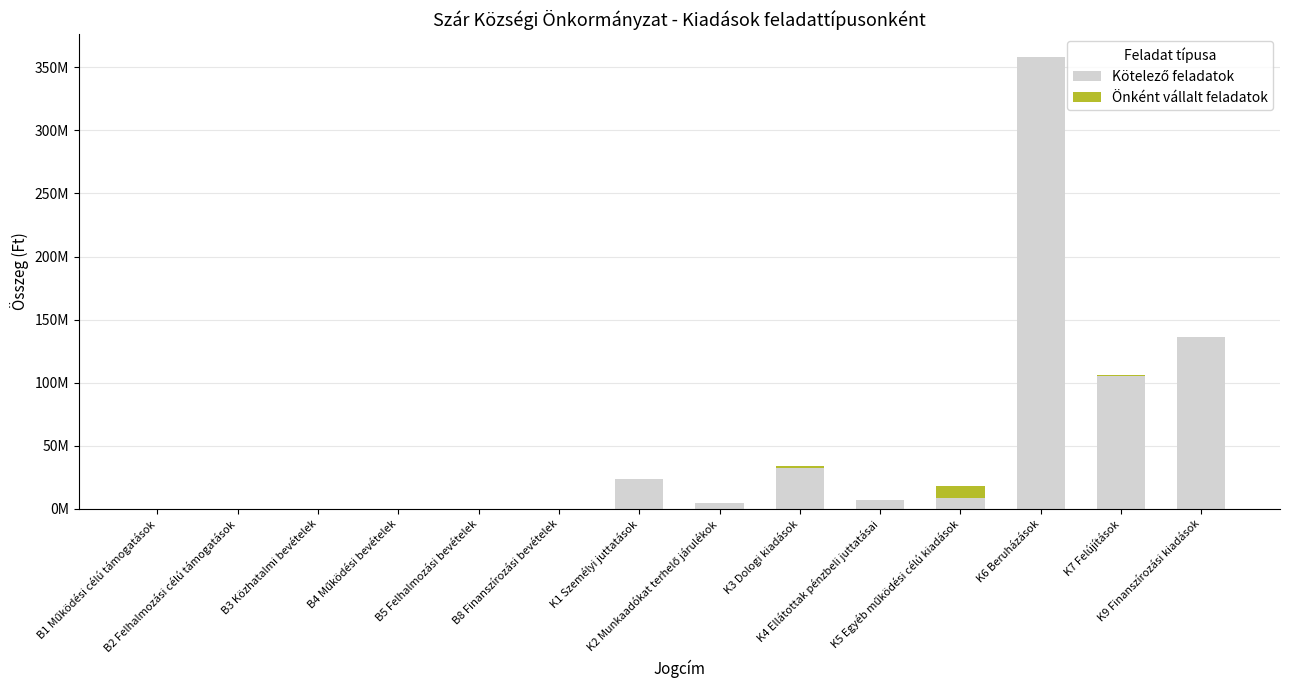

At which label does Kötelező feladatok first exceed 6510000?

K1 Személyi juttatások